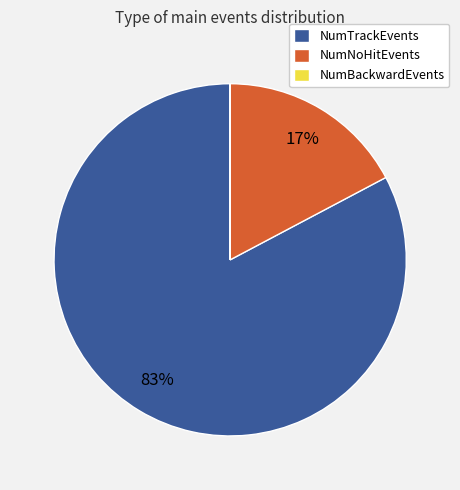

What is the majority slice?

NumTrackEvents